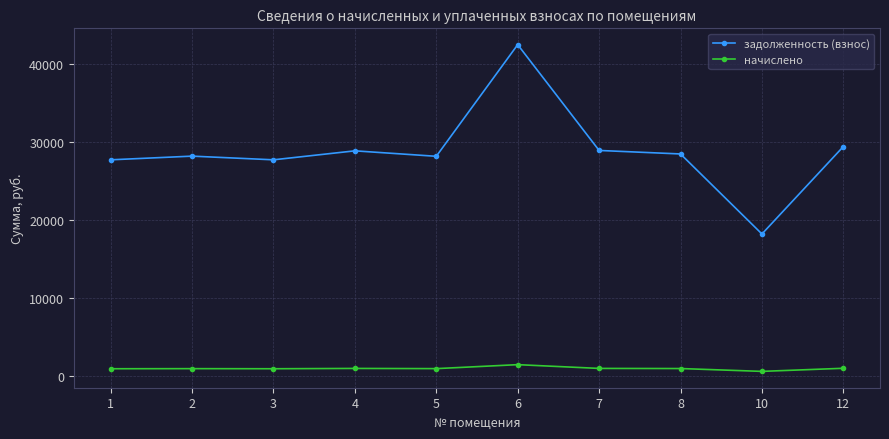

What is the sum of all начислено values?

10242.2